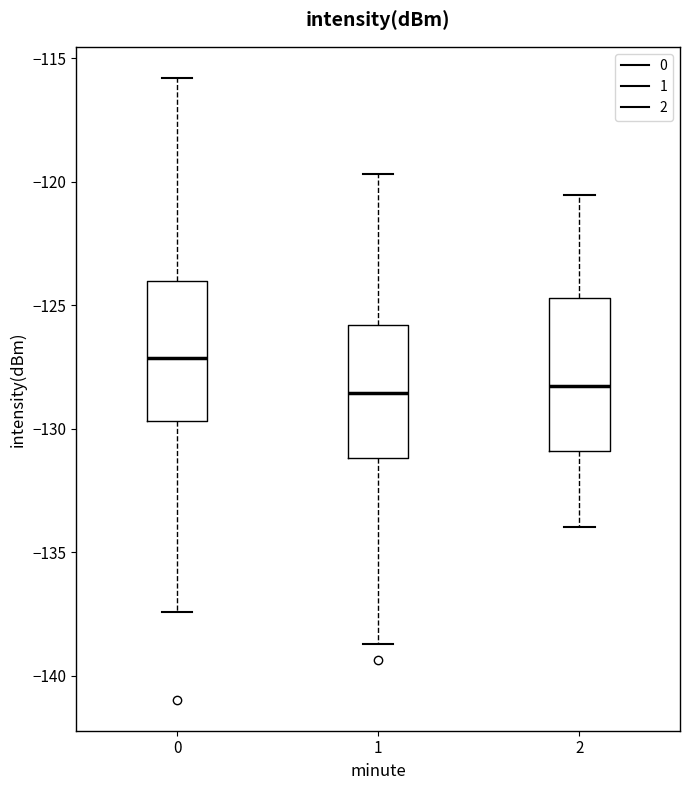

Where does the upper whisker of the box at x = 1 end on the y-axis? The values are not printed on the chart, so give them approximately, as read against the axis.

-119.5